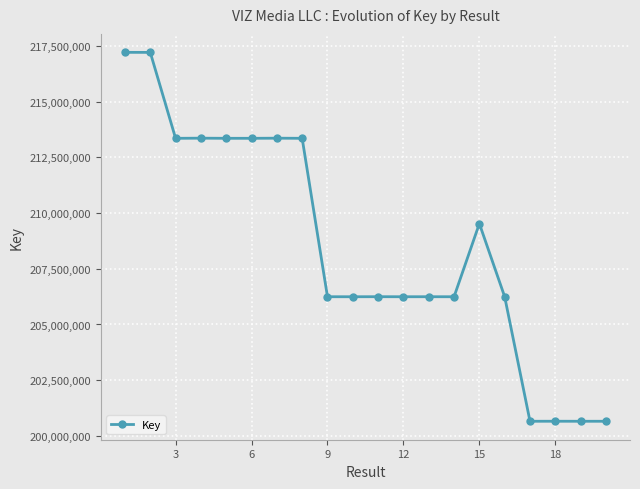

What is the average value?

208523526